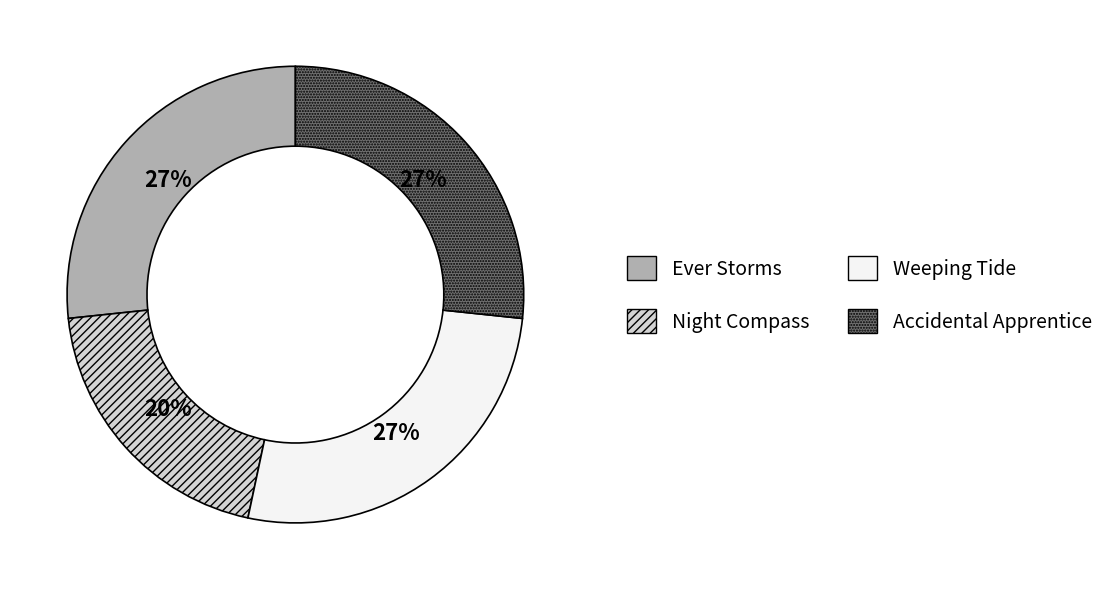

Is Night Compass the majority of the pie?

No